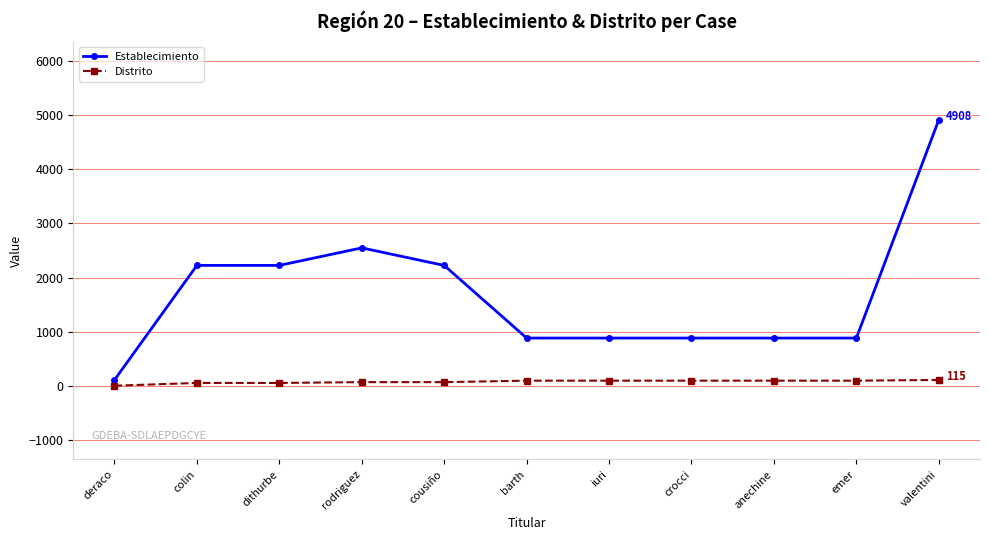

What is the sum of all Establecimiento values?

18685